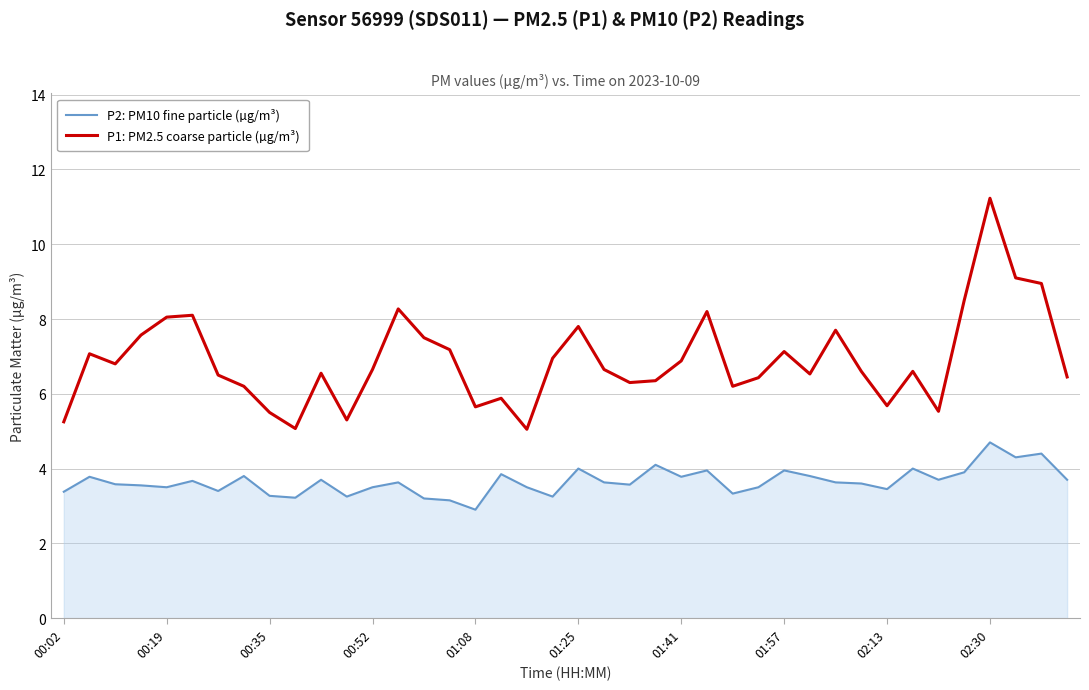

What is the lowest value of the P2: PM10 fine particle (µg/m³) series?

2.9